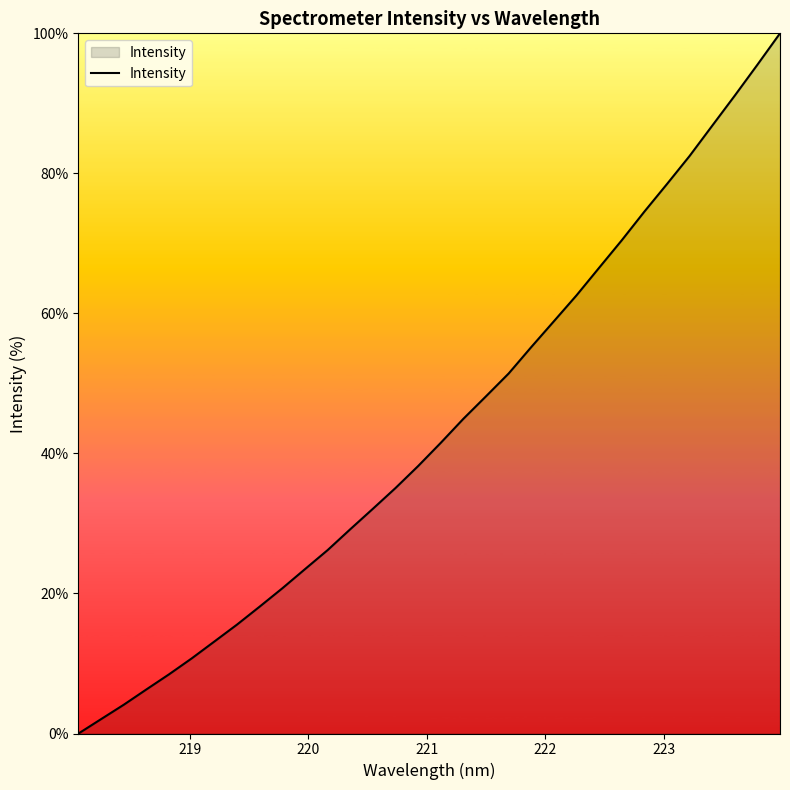

What is the difference between the maximum and minimum values?

100.0